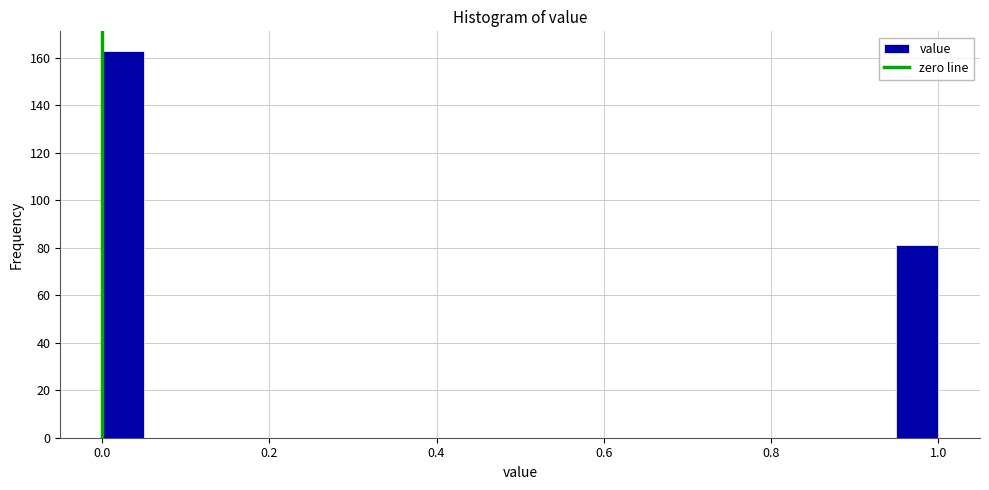

Read against the x-axis, roughly where is the centre of the tallest bar?

0.02